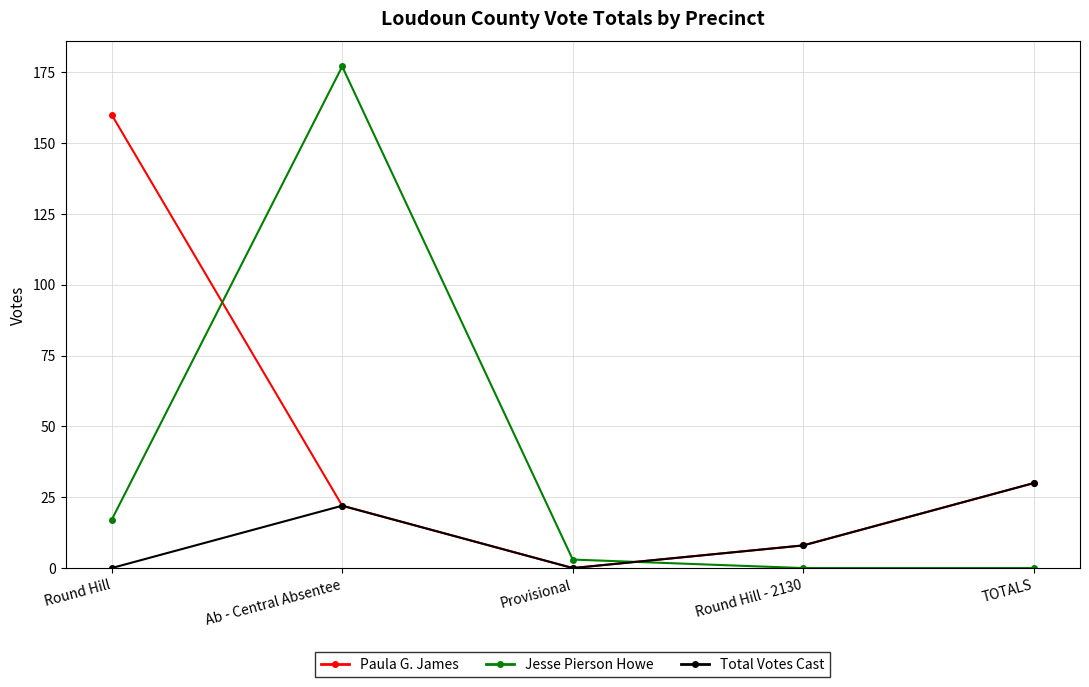

What is the label of the 4th point from the left?

Round Hill - 2130